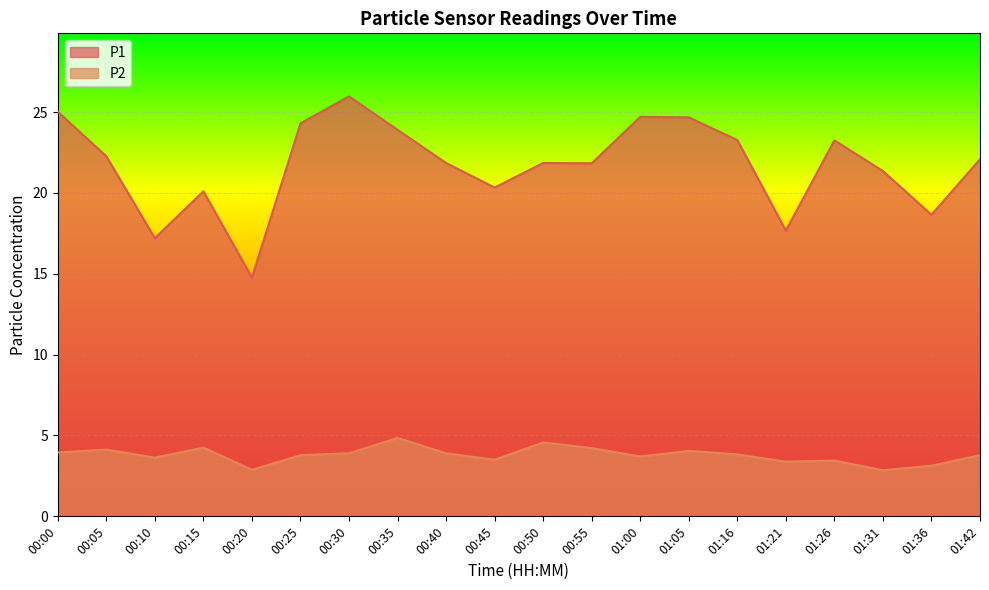

How many data points in P1 are above 22?

10